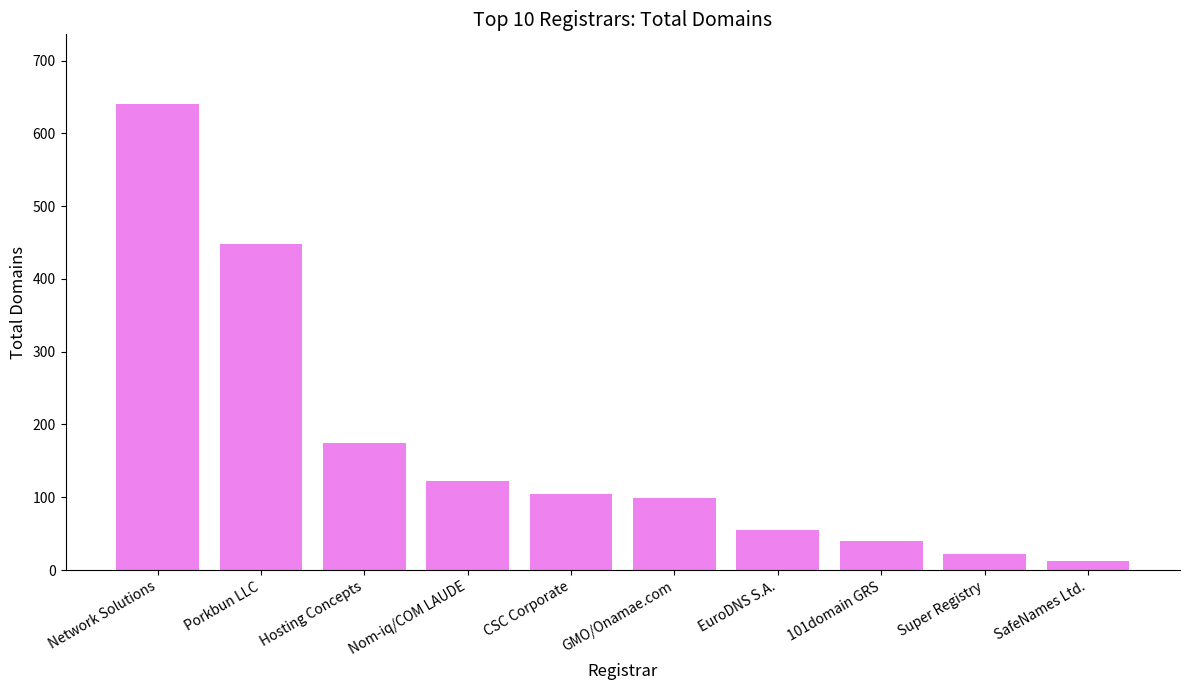

At which label is the value closest to 326?

Porkbun LLC